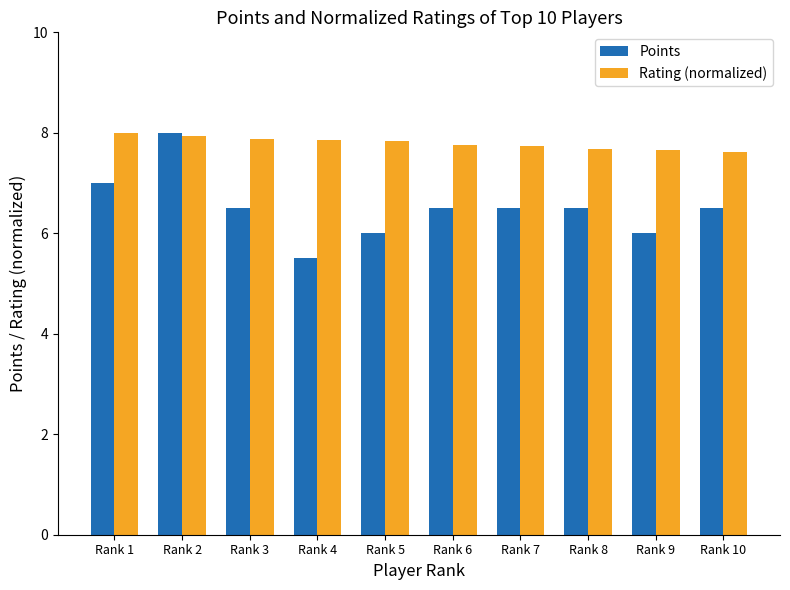

What is the spread (max minus min) of values at Rank 1?

1.0